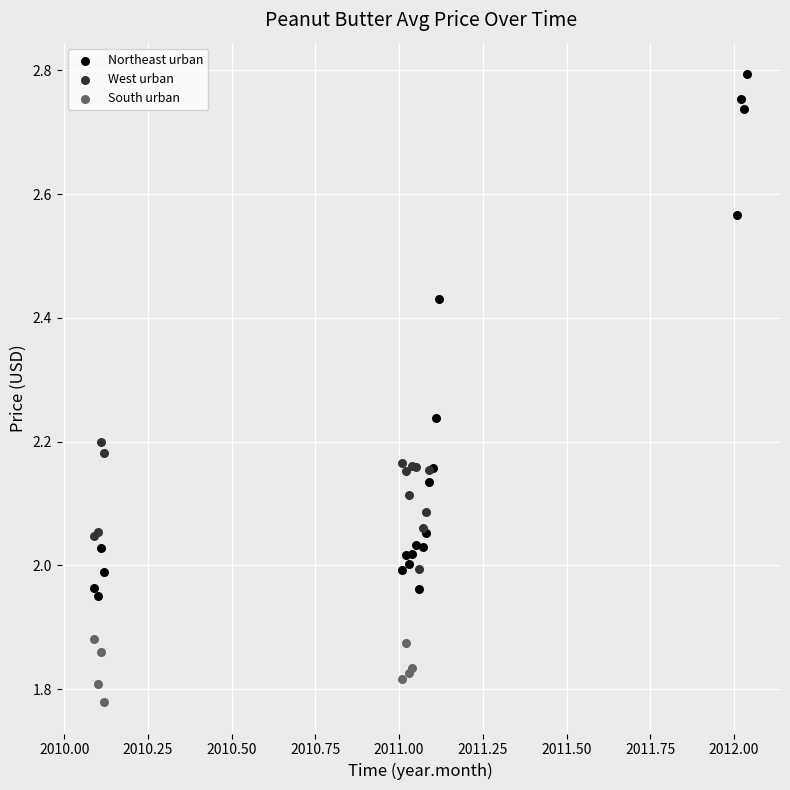

Which series has the largest Y range (max minus min)?

Northeast urban